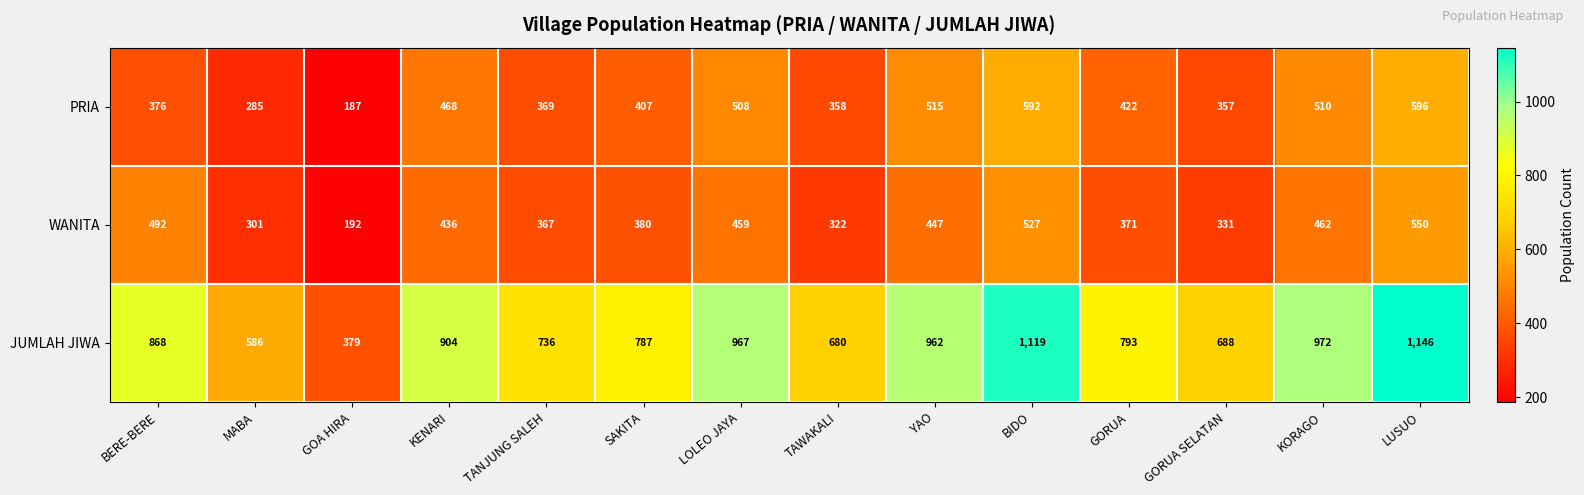

What is the highest value of the PRIA series?

596